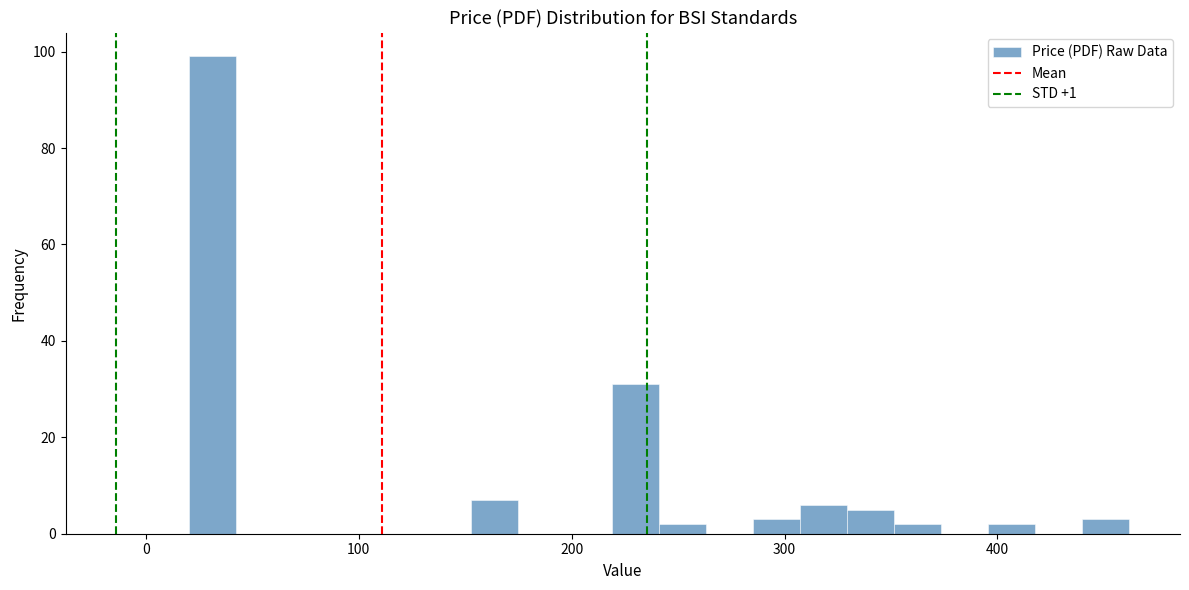

Around what value on the x-axis is the tallest bar? Give the approximate position of its centre, as read against the axis.

30